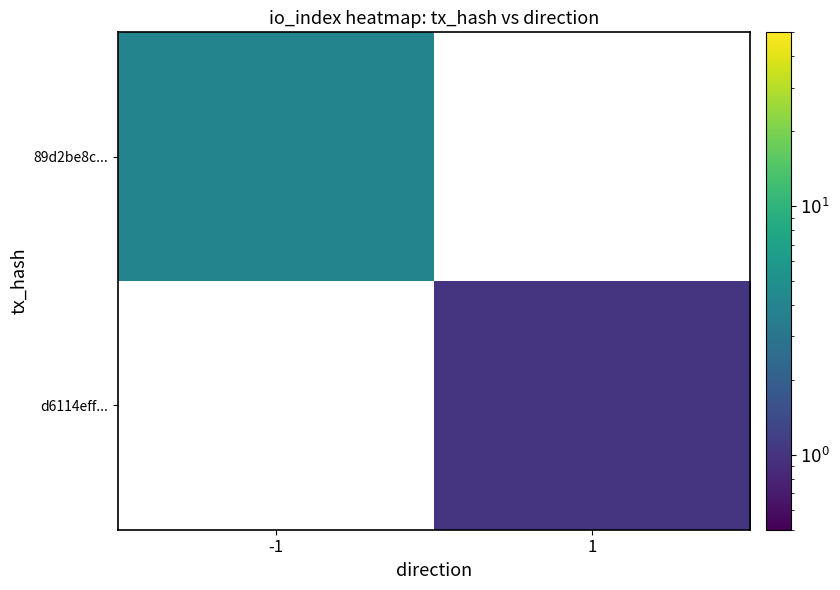

Rank the series by their maximum value, from highest to lowest.

89d2be8c..., d6114eff...